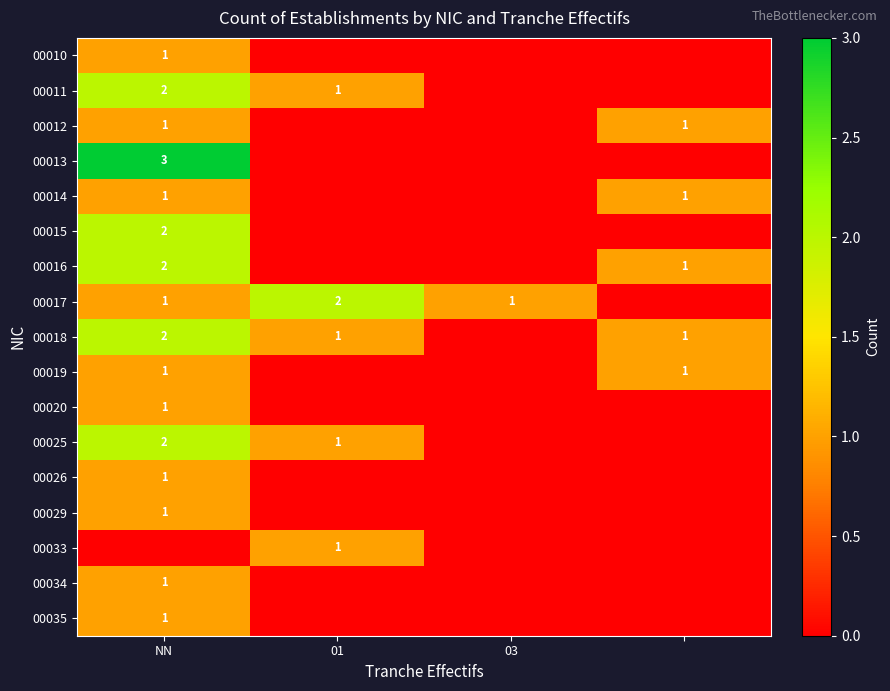

Is it true that 00018 equals 1 at 01?

True